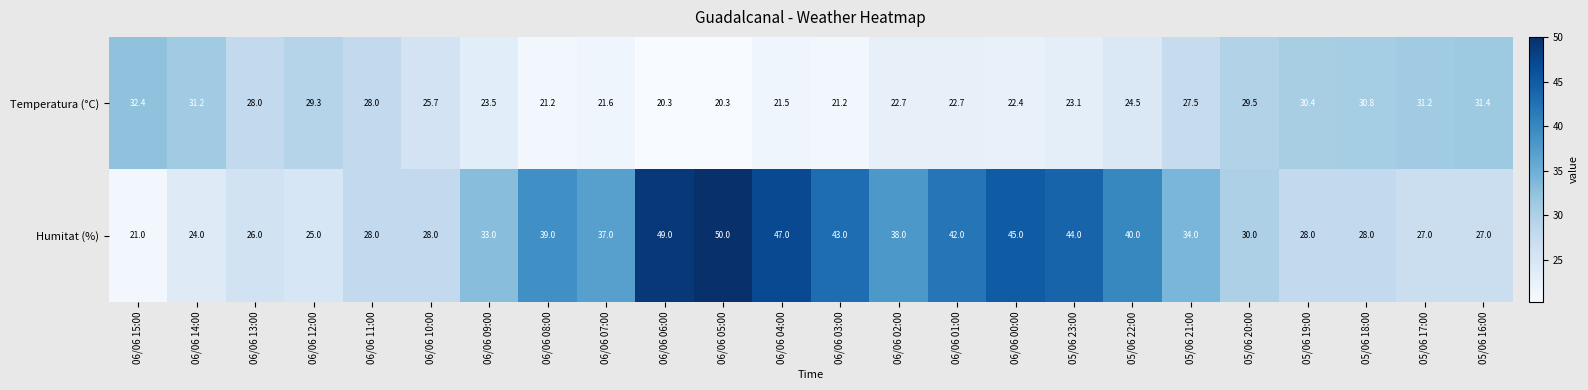

At which label does Humitat (%) first exceed 34?

06/06 08:00